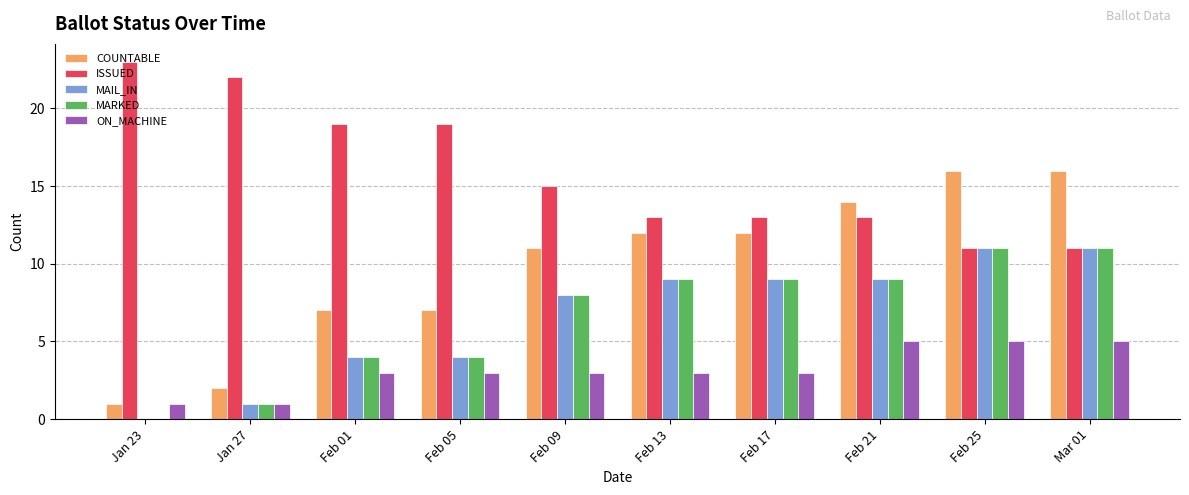

Is the value of MARKED at Feb 09 greater than the value of MAIL_IN at Feb 25?

No